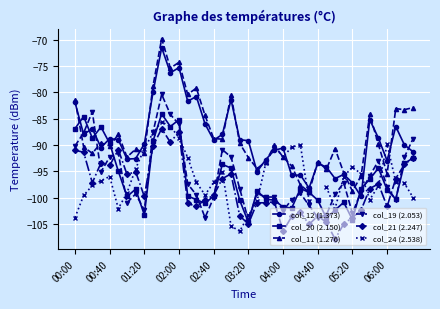

True or false: col_19 (2.053) has more than 0 points higher than both neighbors.

True